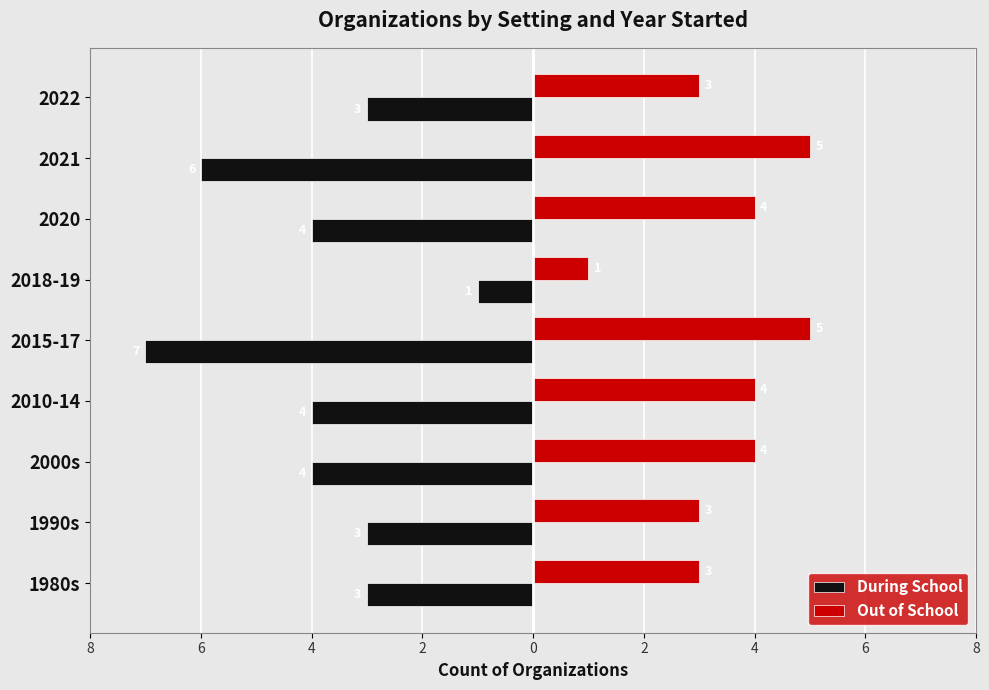

What are all the series names shown in the legend?

During School, Out of School